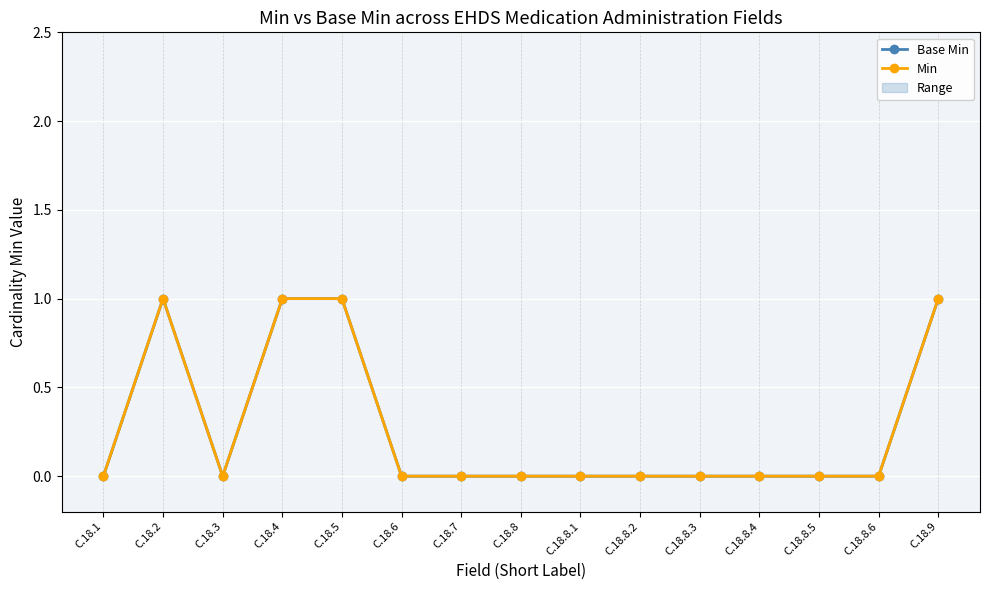

What is the label of the 13th point from the left?

C.18.8.5